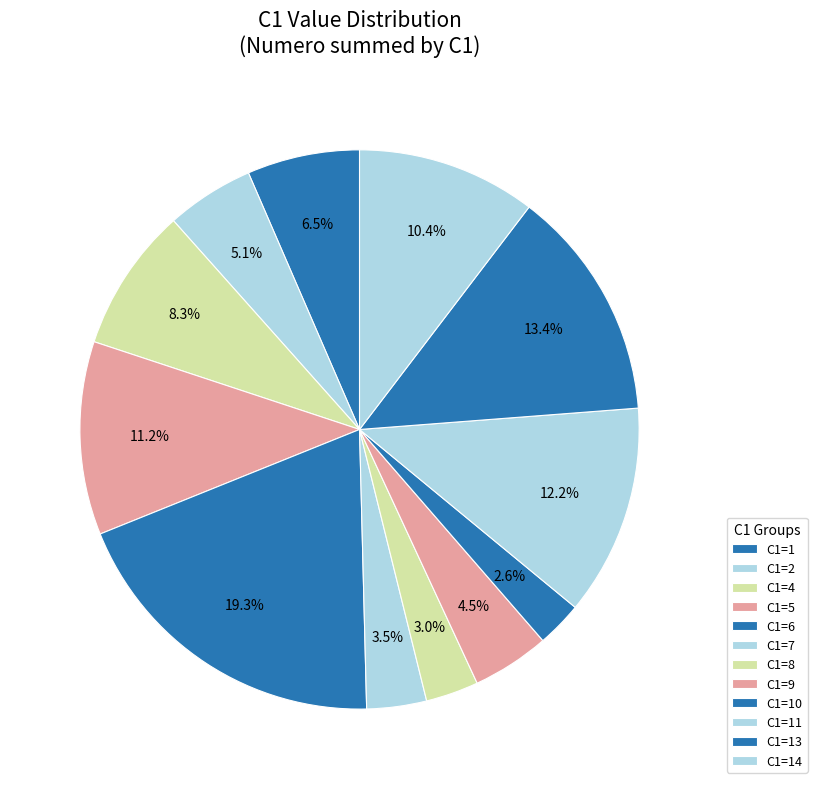

How many slices are in this pie chart?

12